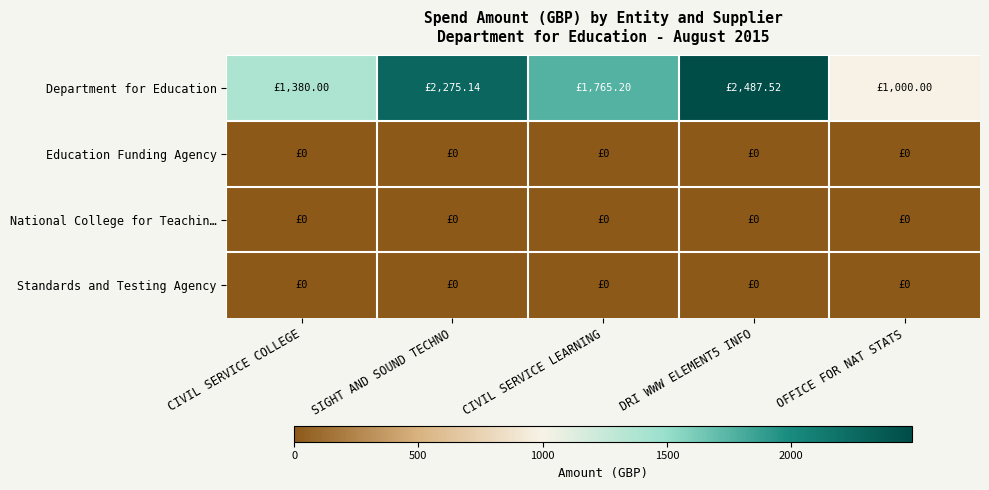

Reading left to right, extract all data points from this chart.

Department for Education: CIVIL SERVICE COLLEGE=1380.0	SIGHT AND SOUND TECHNO=2275.1	CIVIL SERVICE LEARNING=1765.2	DRI WWW ELEMENT5 INFO=2487.5	OFFICE FOR NAT STATS=1000.0
Education Funding Agency: CIVIL SERVICE COLLEGE=0.0	SIGHT AND SOUND TECHNO=0.0	CIVIL SERVICE LEARNING=0.0	DRI WWW ELEMENT5 INFO=0.0	OFFICE FOR NAT STATS=0.0
National College for Teachin…: CIVIL SERVICE COLLEGE=0.0	SIGHT AND SOUND TECHNO=0.0	CIVIL SERVICE LEARNING=0.0	DRI WWW ELEMENT5 INFO=0.0	OFFICE FOR NAT STATS=0.0
Standards and Testing Agency: CIVIL SERVICE COLLEGE=0.0	SIGHT AND SOUND TECHNO=0.0	CIVIL SERVICE LEARNING=0.0	DRI WWW ELEMENT5 INFO=0.0	OFFICE FOR NAT STATS=0.0